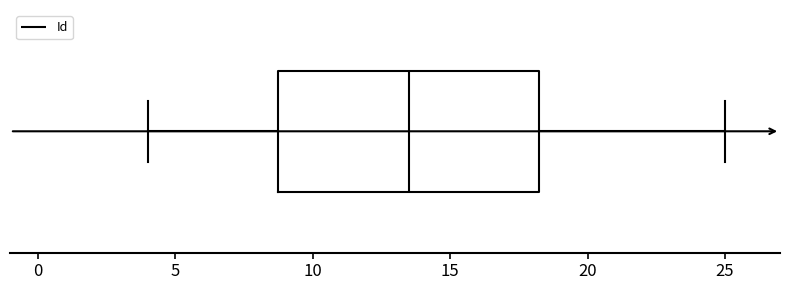

Read this box plot against the x-axis: the position of the median line, the range covered by the box, and the ends of both whiskers. The values are not printed on the chart, so give them approximately, as read against the axis.

median 13.5, box 9.0 to 18.5, whiskers 4.0 to 25.0